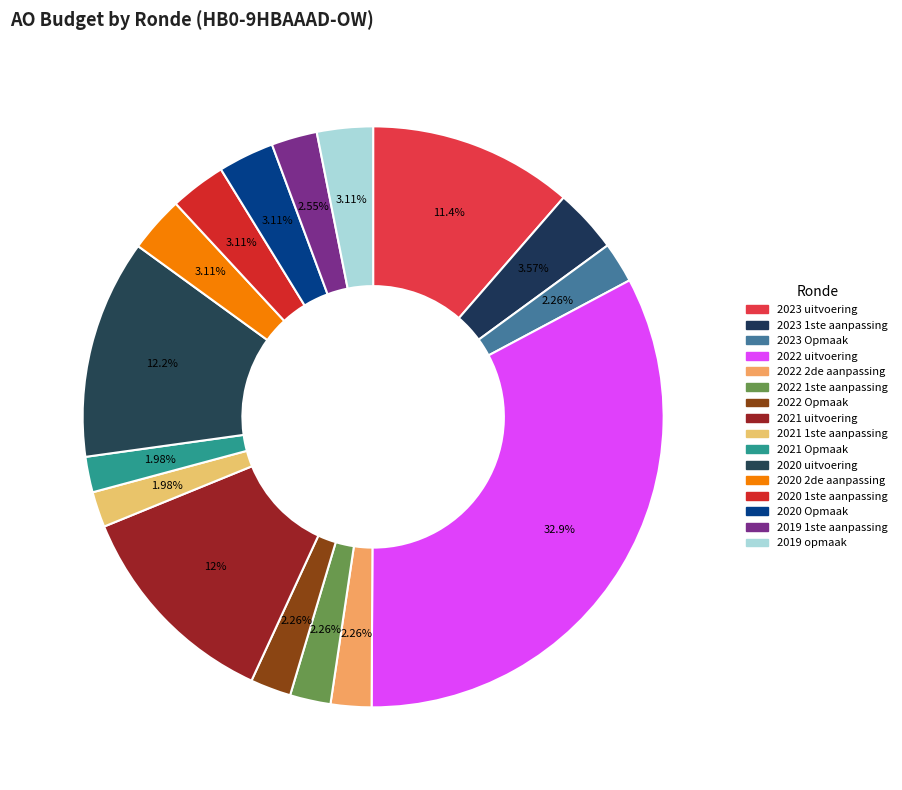

How many segments does this pie chart have?

16